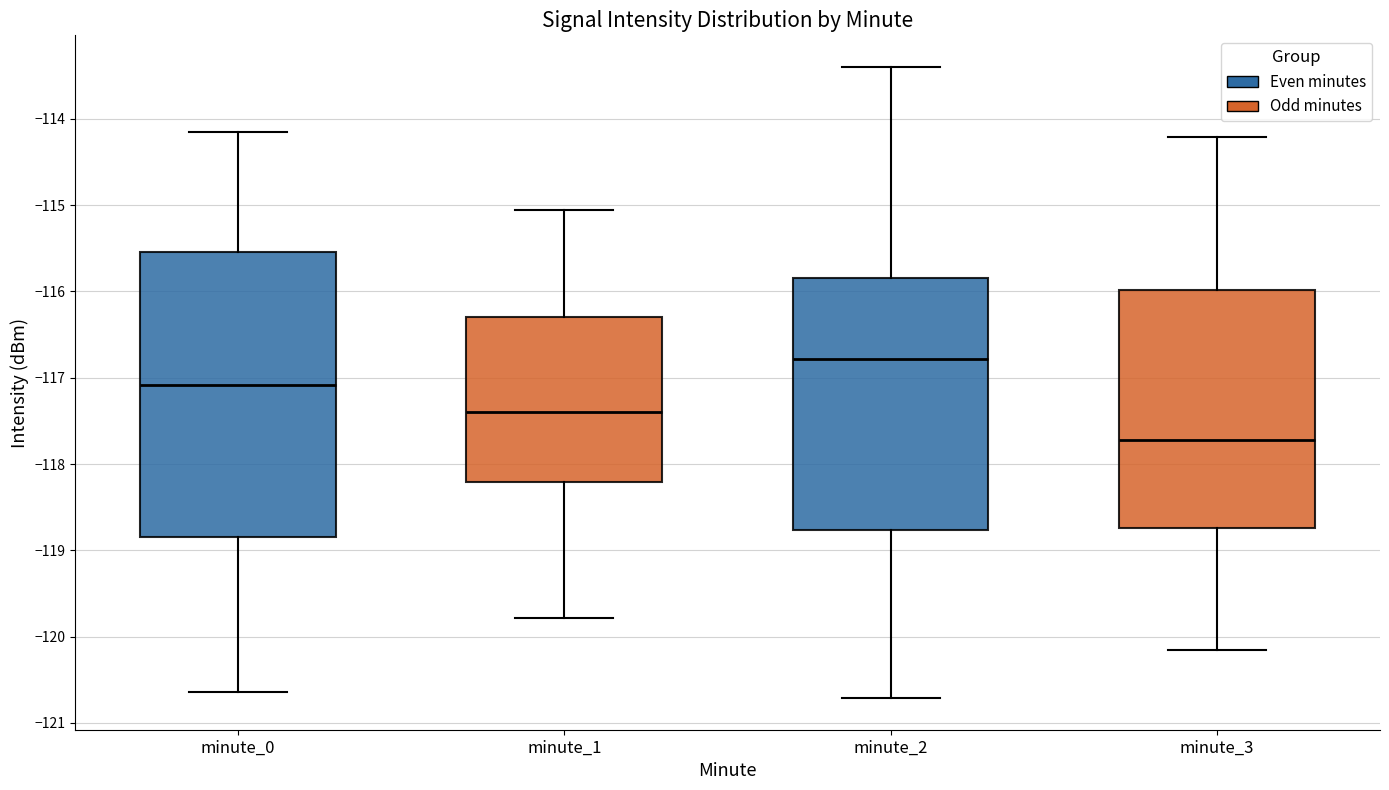

Where does the median line of the box for minute_3 sit on the y-axis? The values are not printed on the chart, so give them approximately, as read against the axis.

-117.7